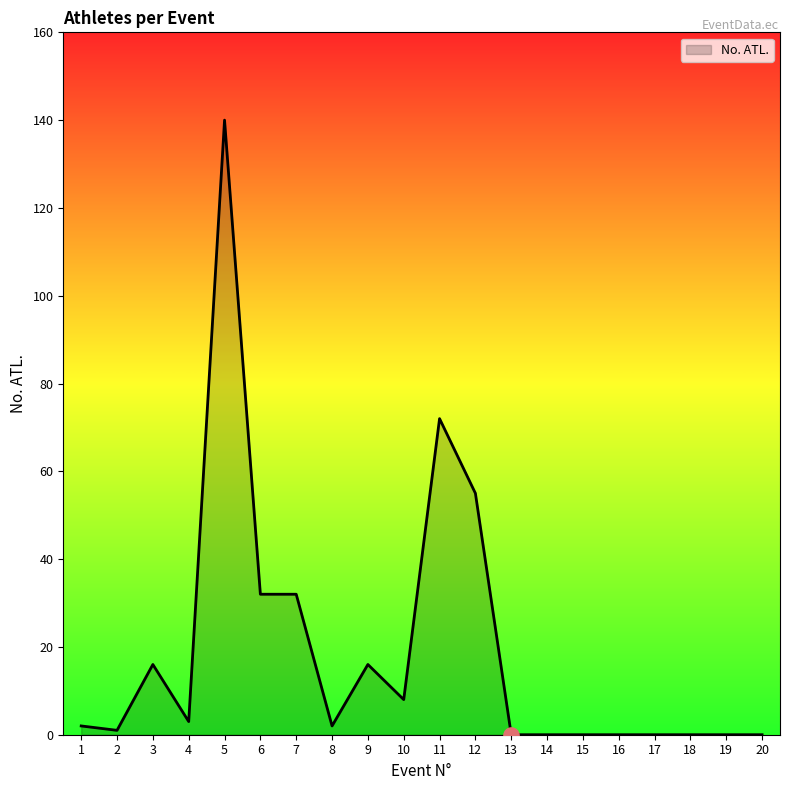

Approximately how many times larger is the value at 8 compared to 2?

2.0